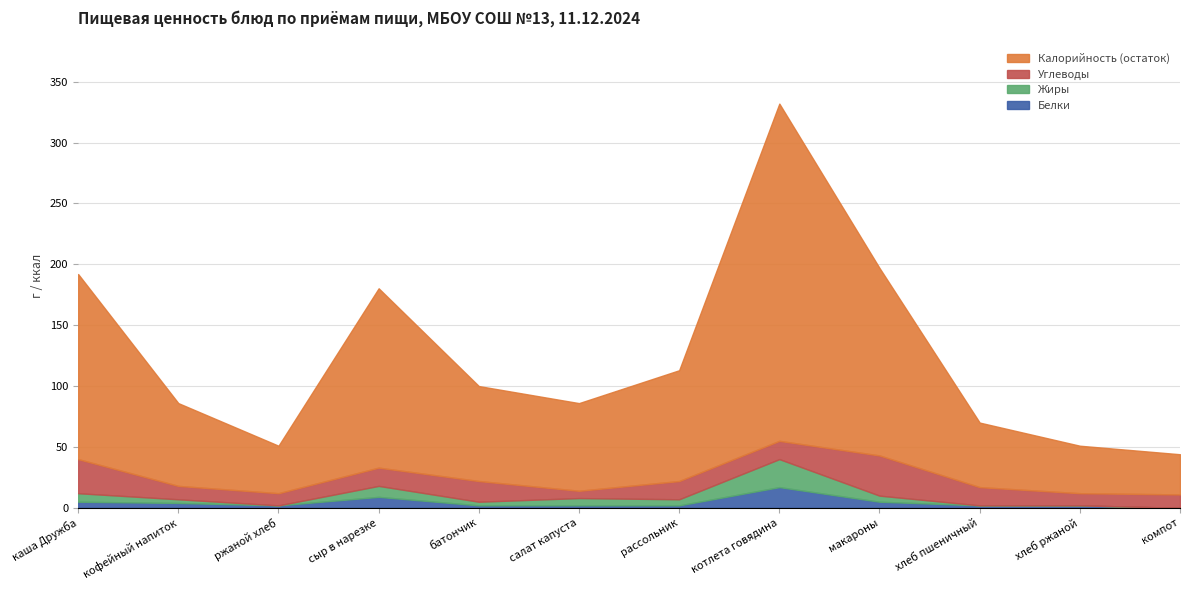

The value of Белки at компот is 0.0. True or false?

True